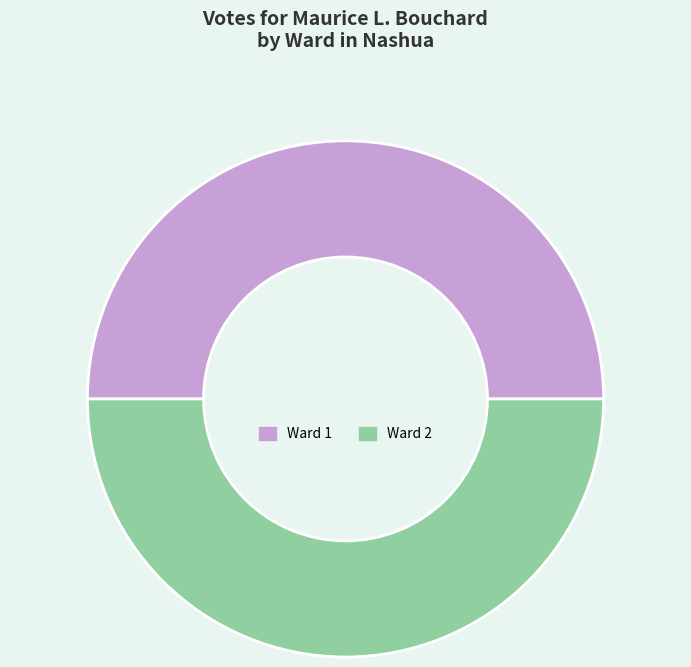

Is it true that Ward 2 is 50% of the pie?

True